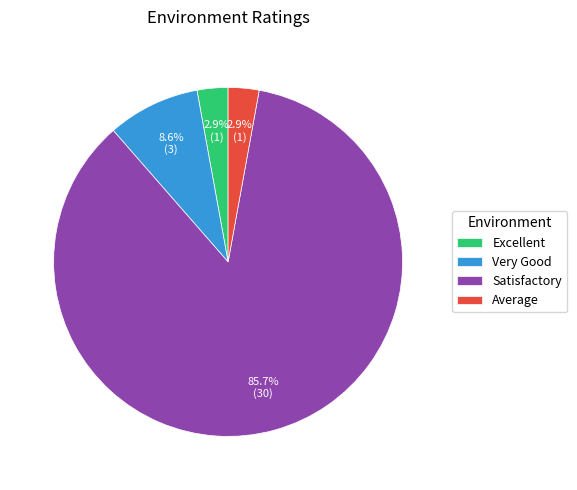

Count the number of slices in the pie.

4